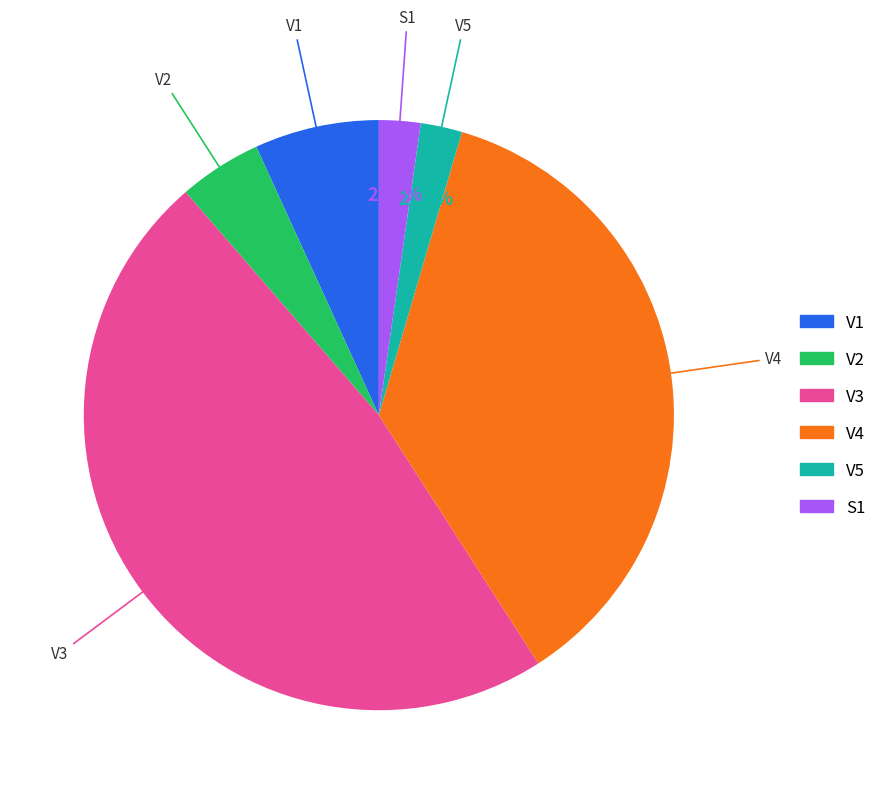

Do V2 and V5 together represent more than half of the pie?

No